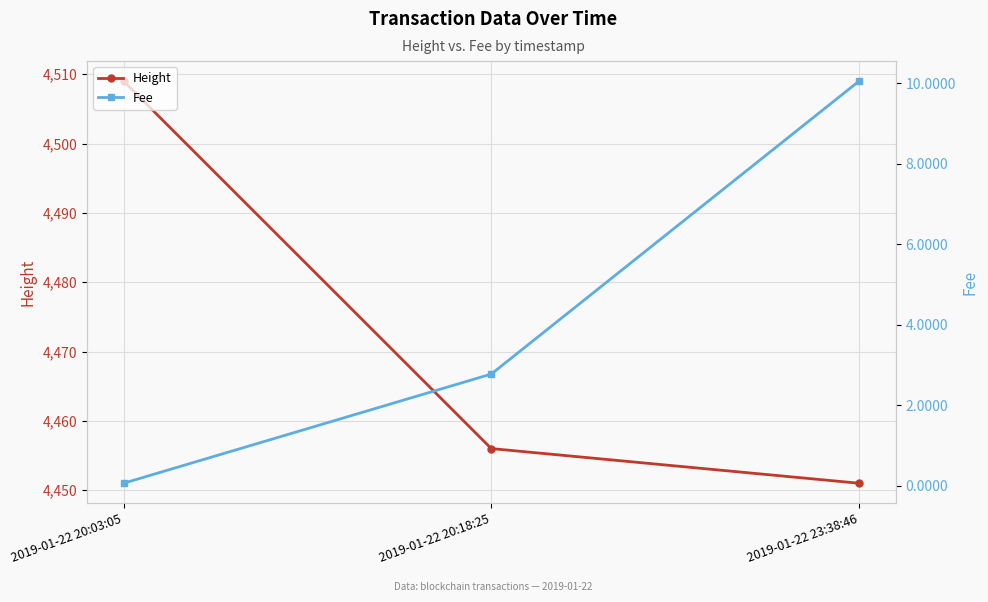

Count the number of categories in the chart.

3